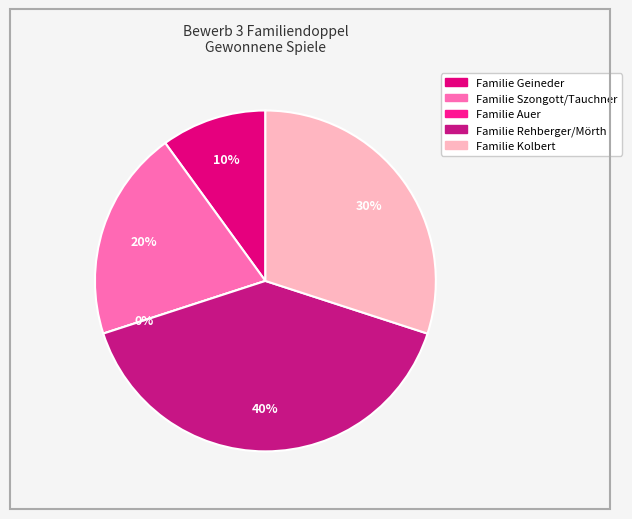

To the nearest percent, what is the average slice percentage?

20%